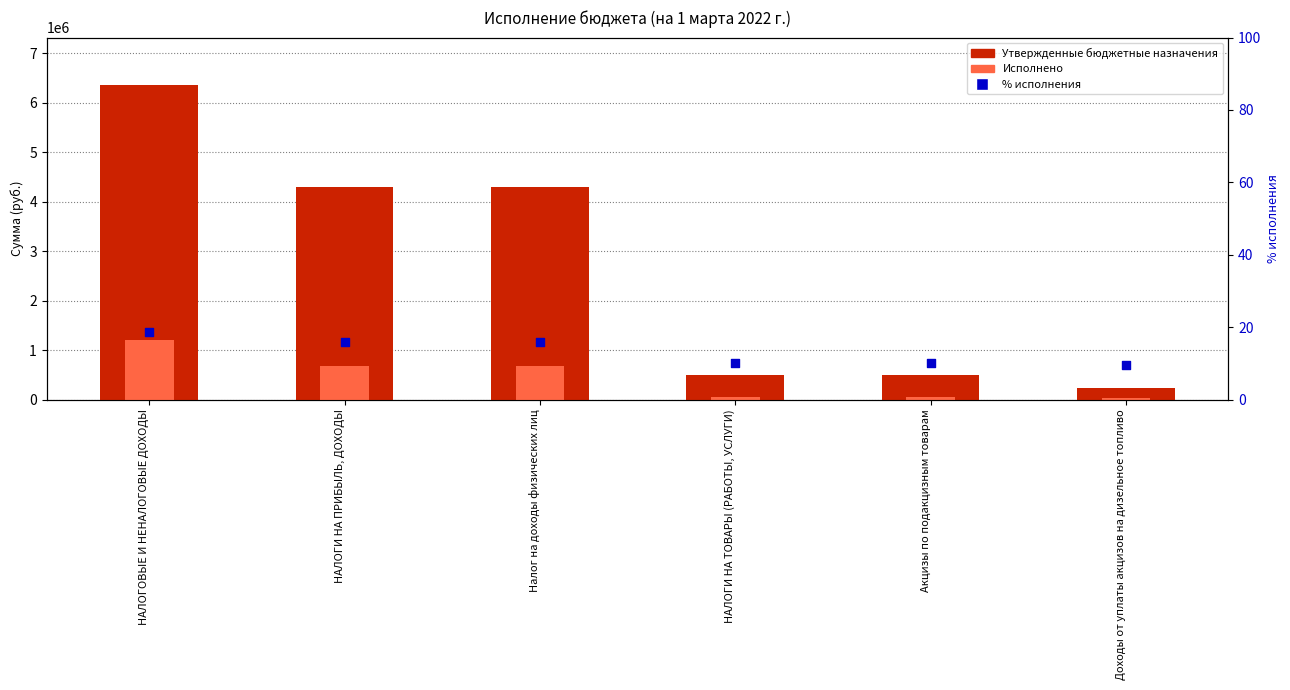

At how many categories does at least one series exceed 3114807?

3